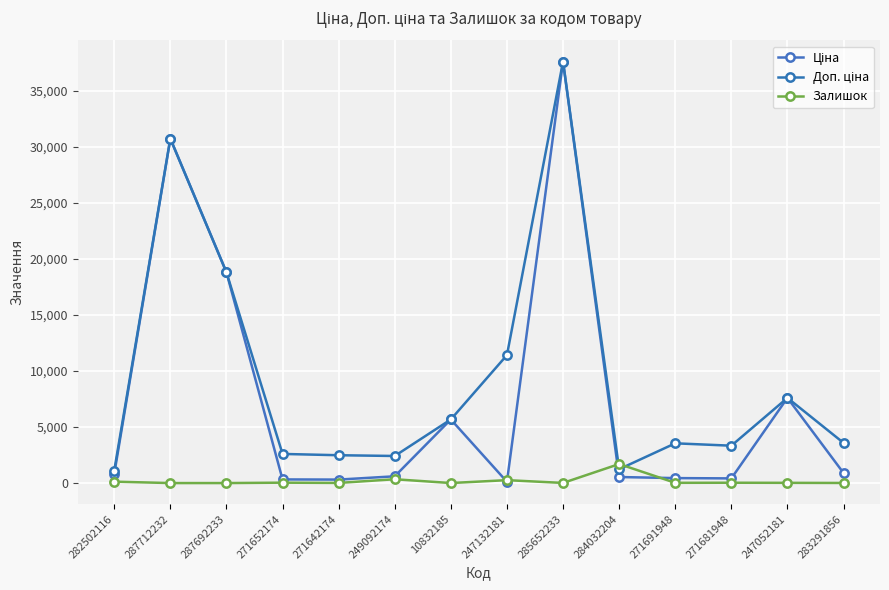

At which label does Доп. ціна first exceed 3583?

287712232